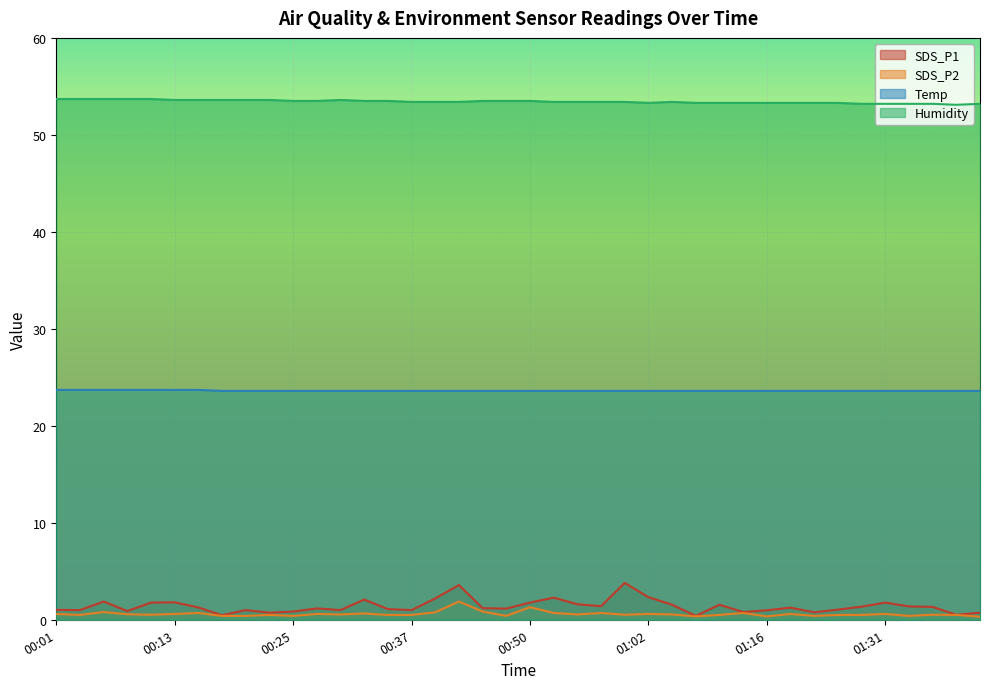

Which series has the largest range (max minus min)?

SDS_P1